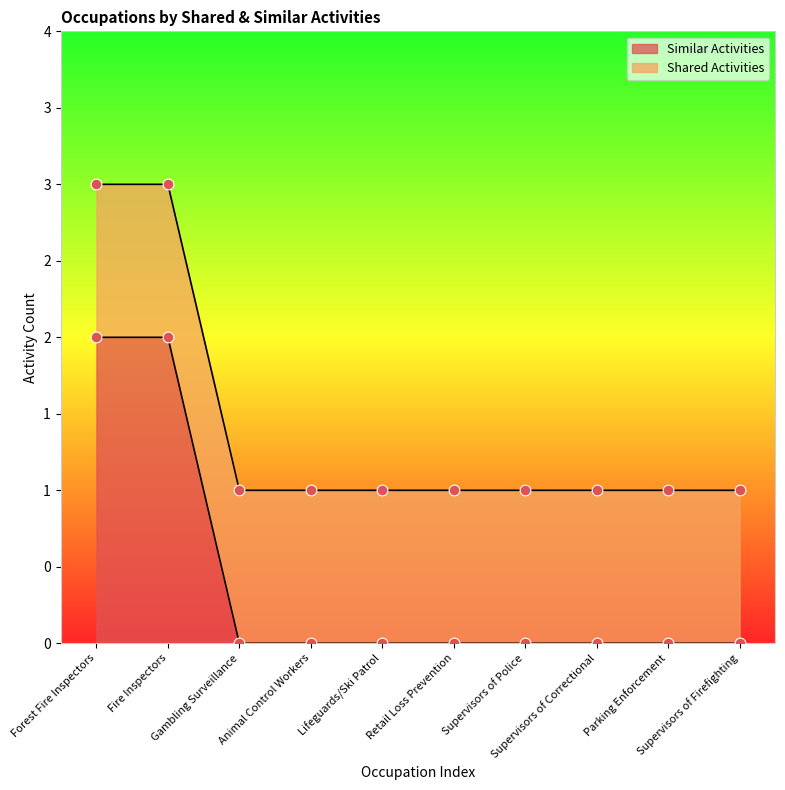

Between Forest Fire Inspectors and Gambling Surveillance, which is larger?

Forest Fire Inspectors